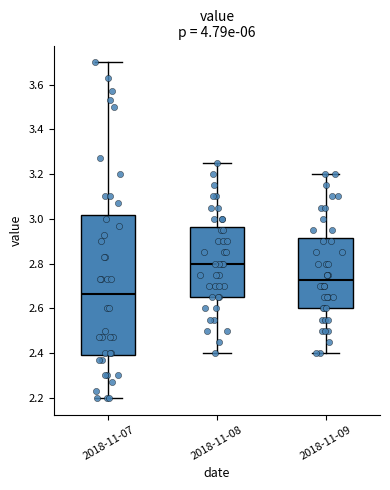

Which box is the tallest, from its lower edge to its upper edge?

2018-11-07